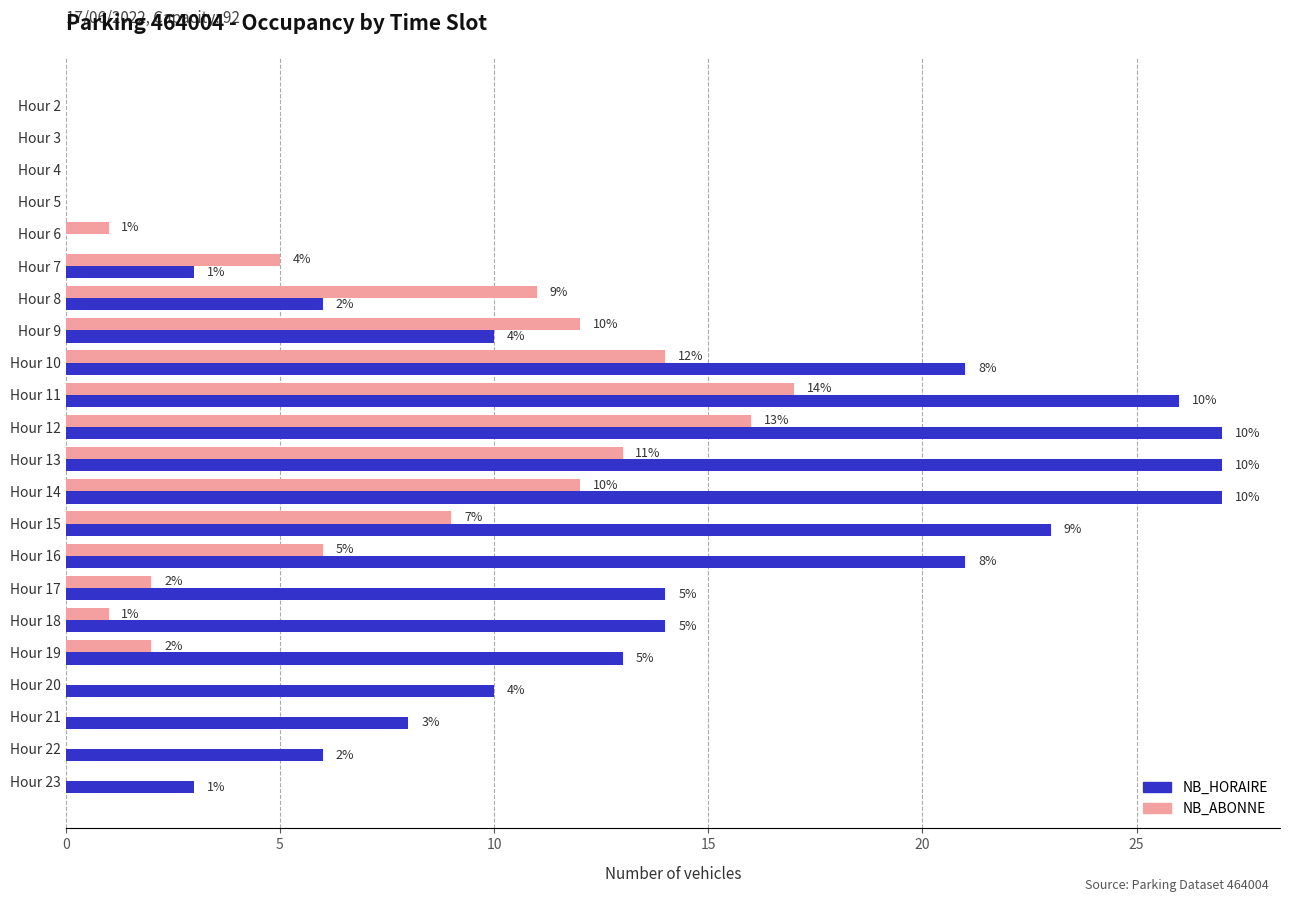

What is the total value across all series at Hour 16?

27